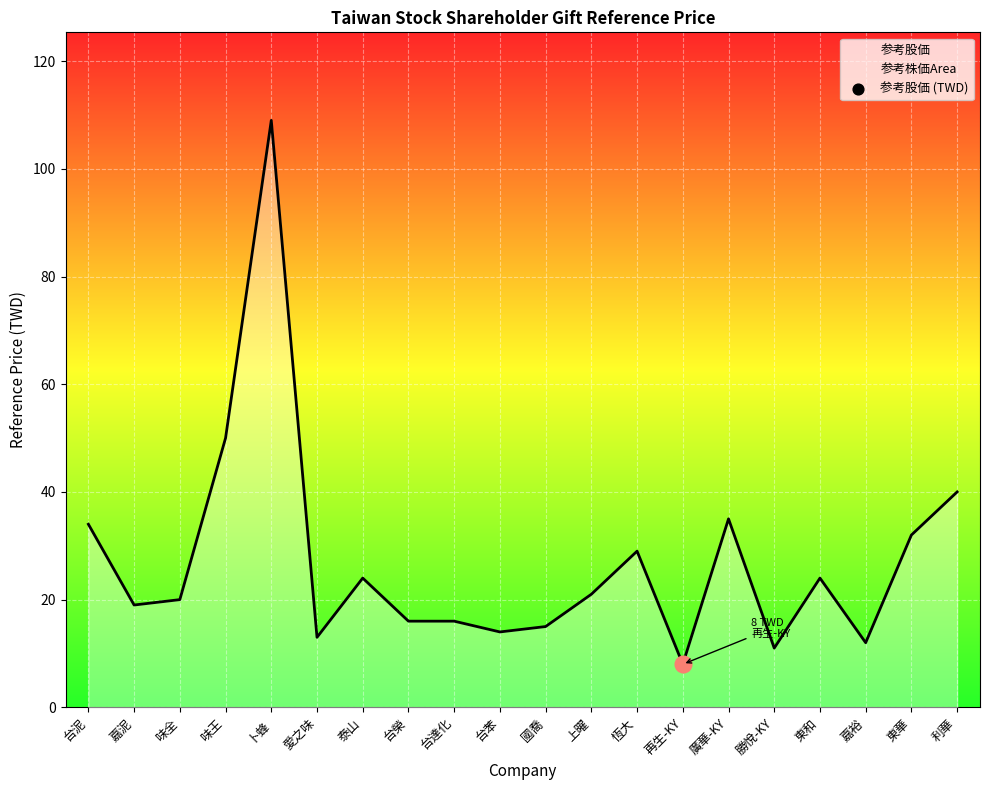

What is the ratio of the value at 台苯 to the value at 味全?

0.7